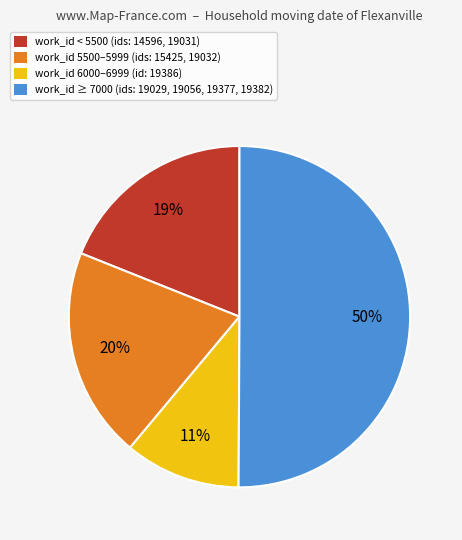

To the nearest percent, what is the average slice percentage?

25%